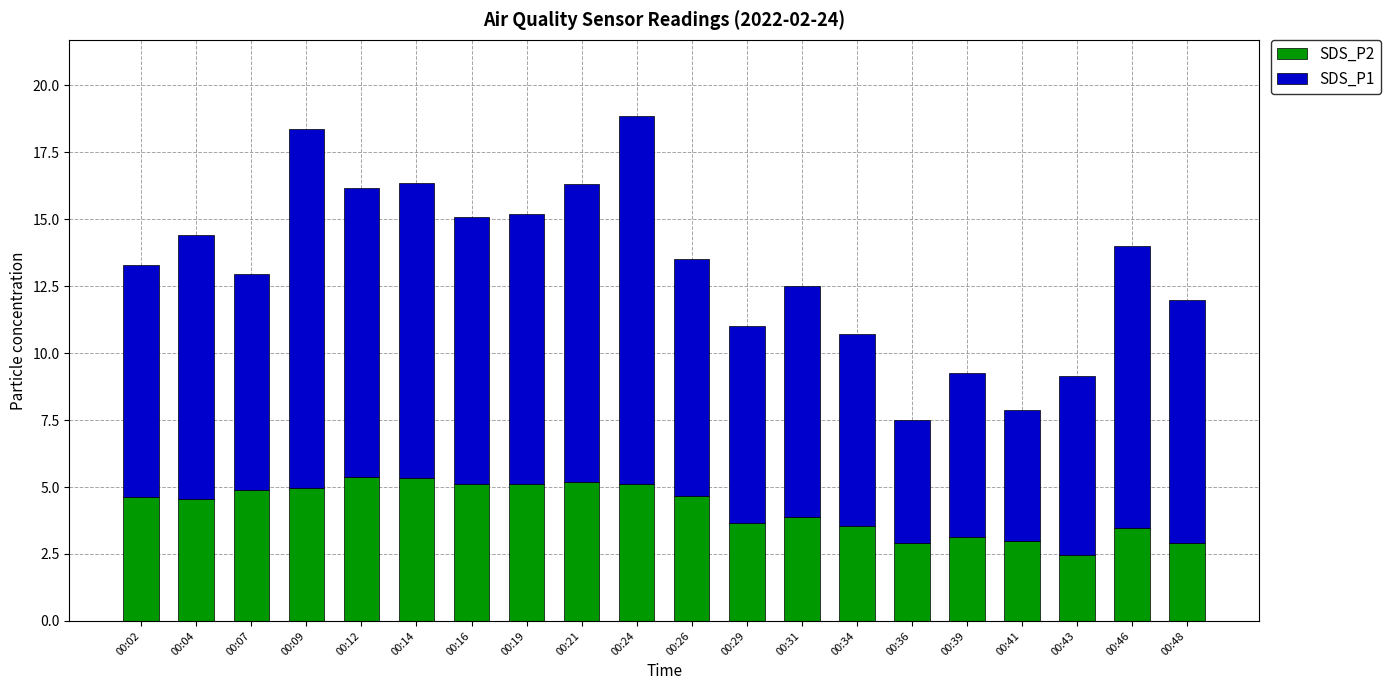

What is the difference between the maximum and minimum values in the SDS_P2 series?

2.9